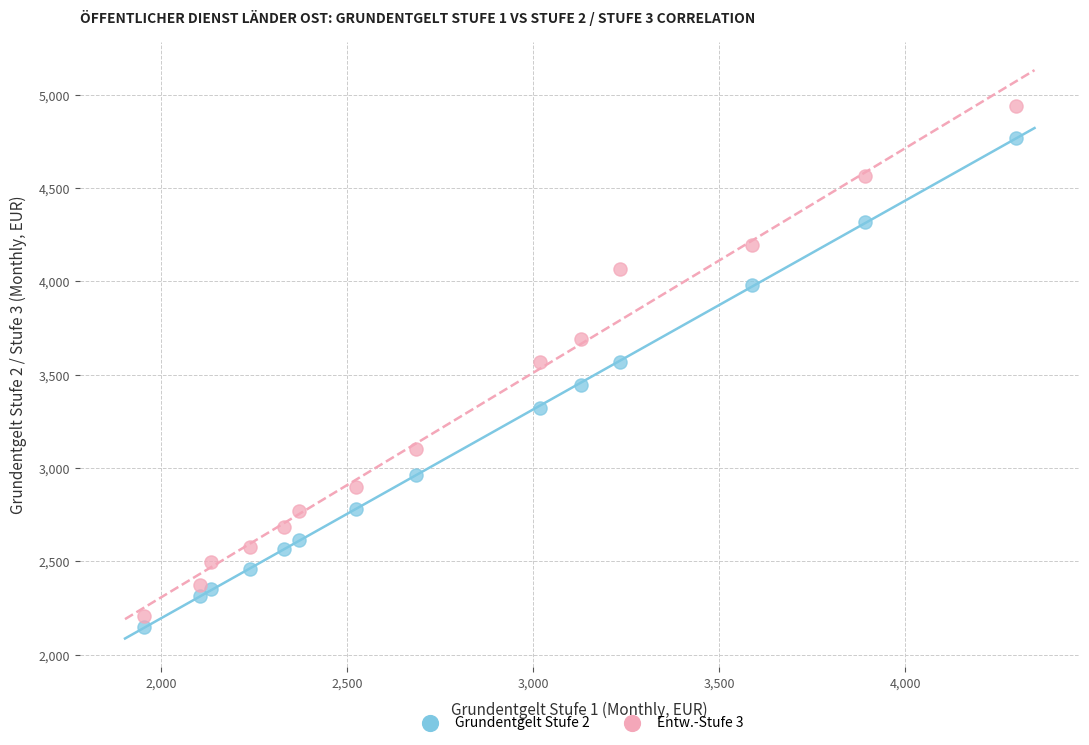

Across all data points, what is the range of X values (max minus min)?

2343.8